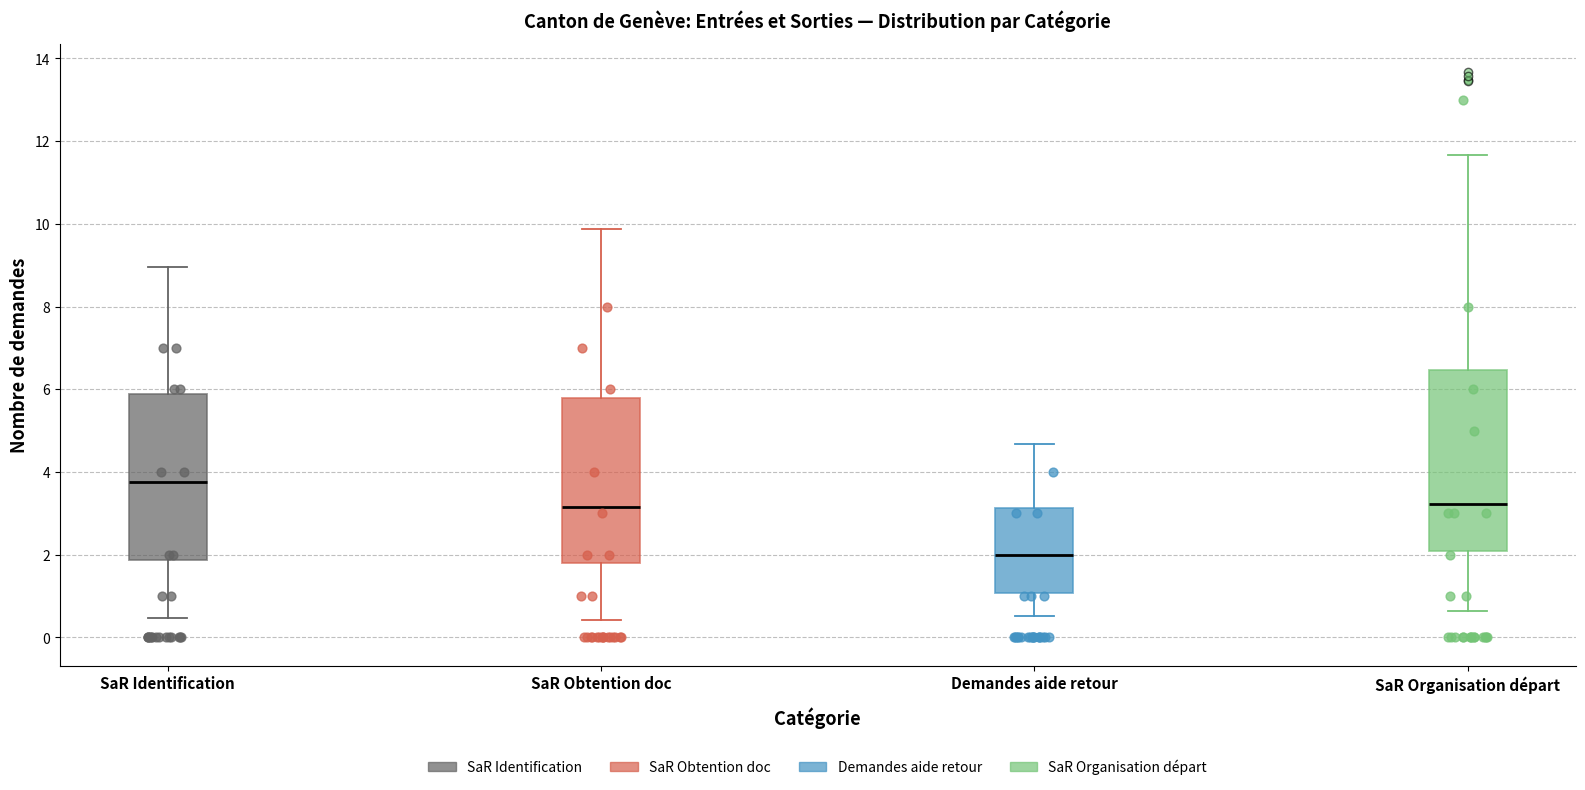

Which box is the tallest, from its lower edge to its upper edge?

SaR Organisation départ